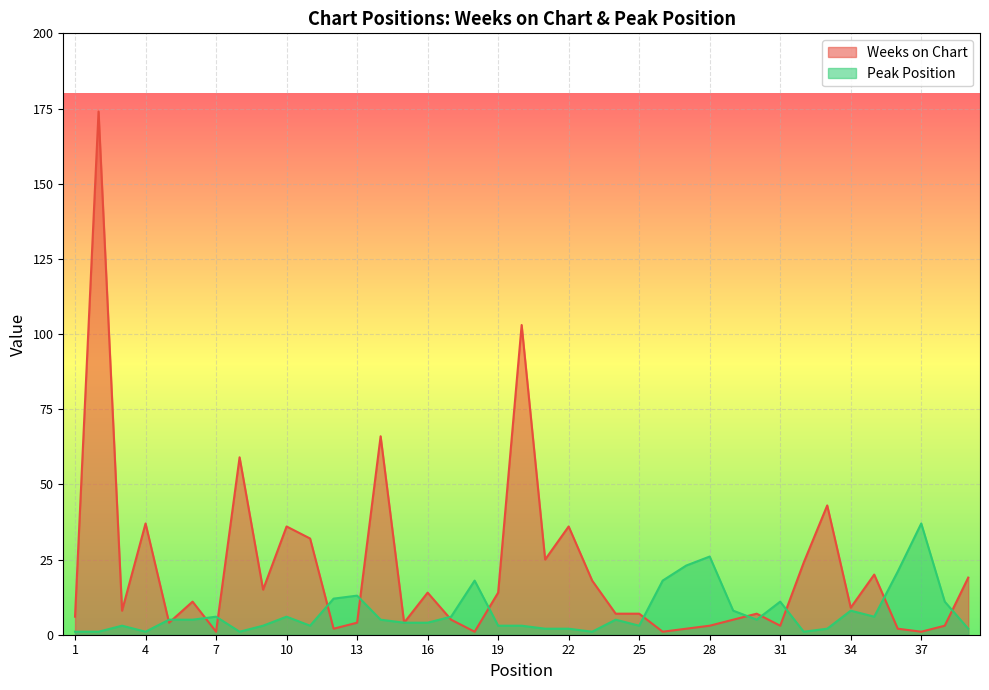

True or false: Weeks on Chart has more than 2 interior local peaks.

True